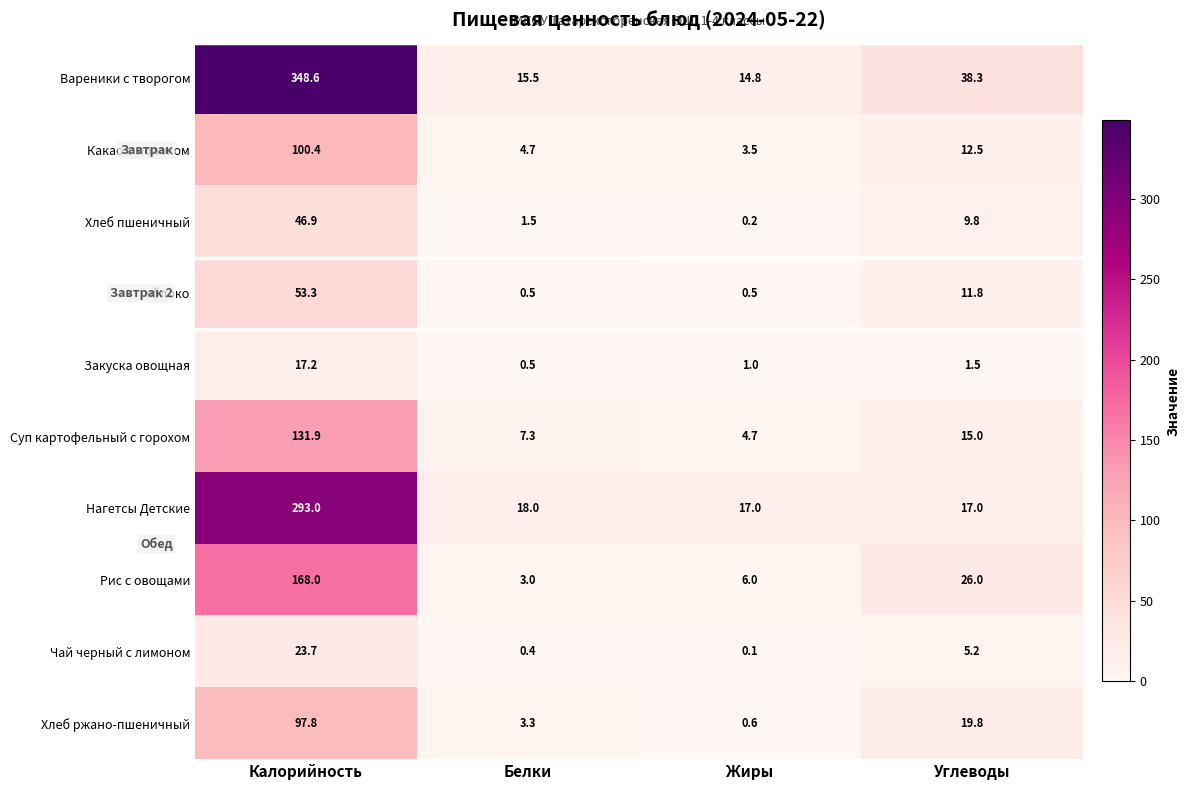

At which label does Чай черный с лимоном reach its minimum?

Жиры